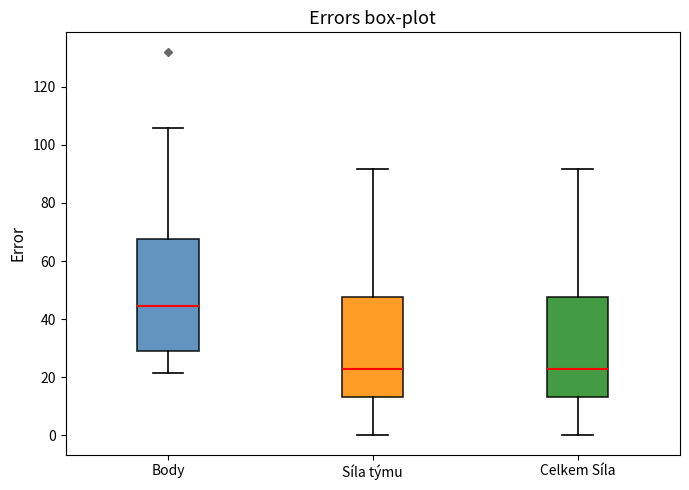

Reading left to right, read every box against the y-axis: the position of its median line, the range the box covers, and the ends of its whiskers. The values are not printed on the chart, so give them approximately, as read against the axis.

Body: median 44, box 28 to 68, whiskers 22 to 106
Síla týmu: median 22, box 14 to 48, whiskers 0 to 92
Celkem Síla: median 22, box 14 to 48, whiskers 0 to 92